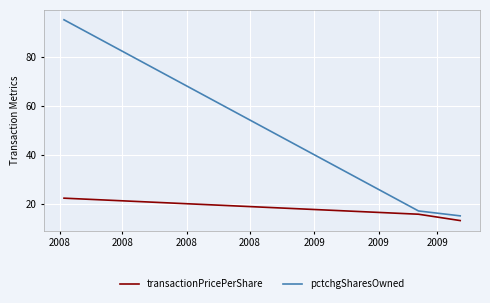

What is the difference between the maximum and minimum values in the pctchgSharesOwned series?

80.0